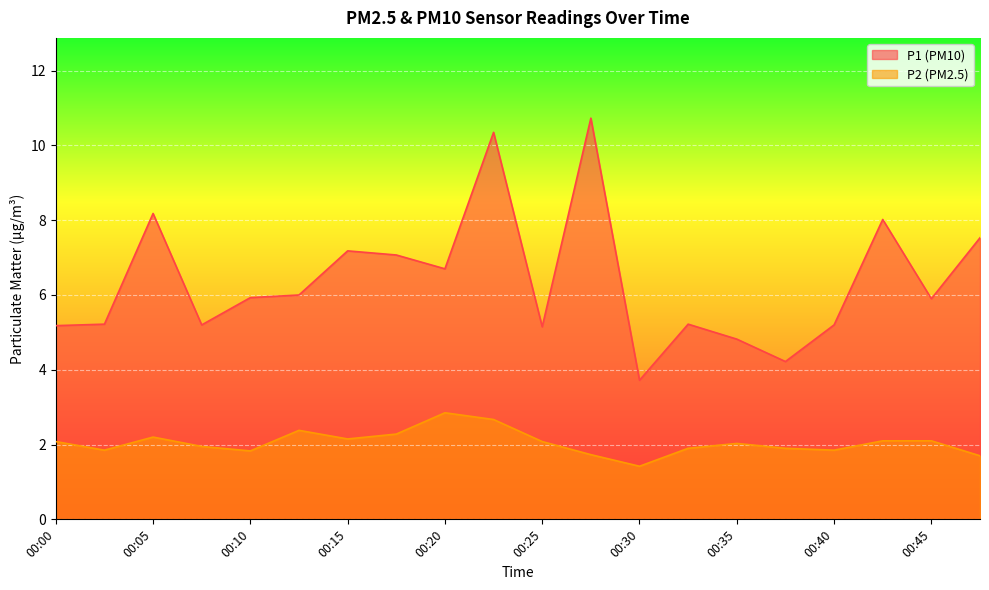

What is the average value of the P2 series?

2.1